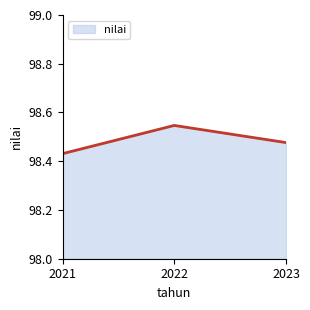

What is the sum of all values?

295.5